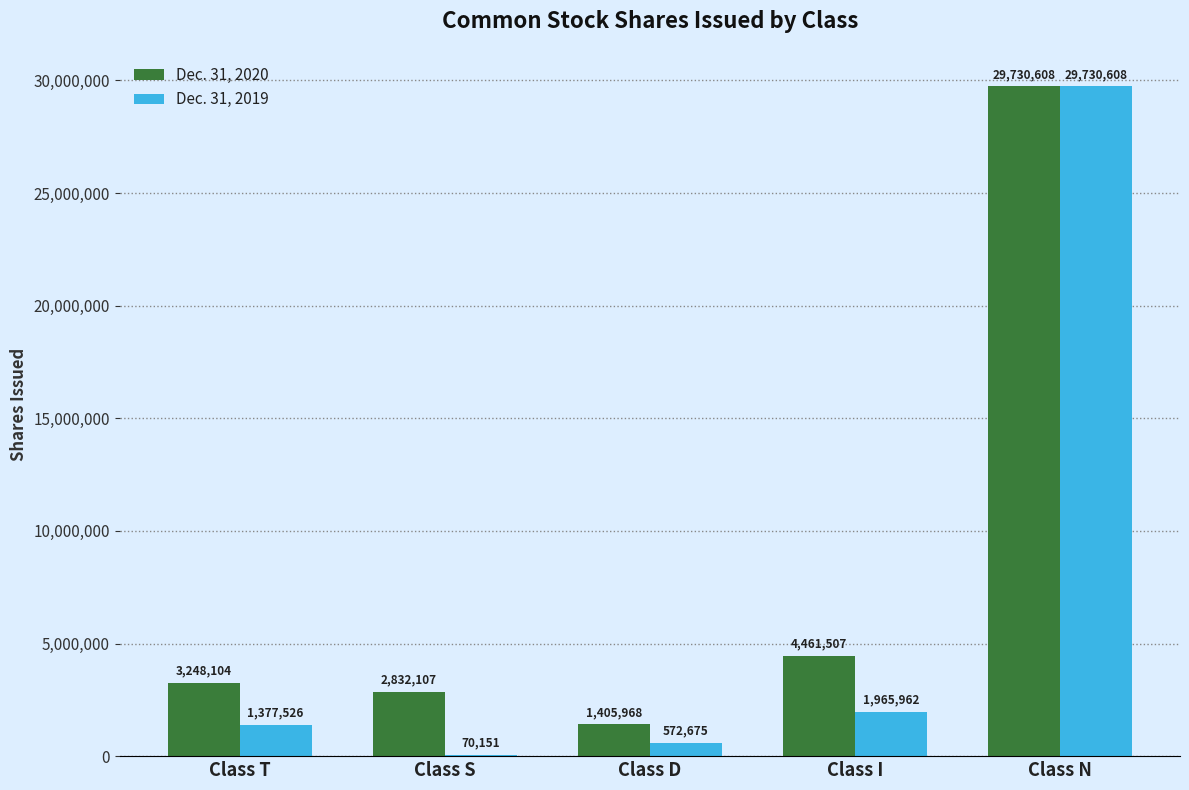

At which category is the sum across all series the highest?

Class N